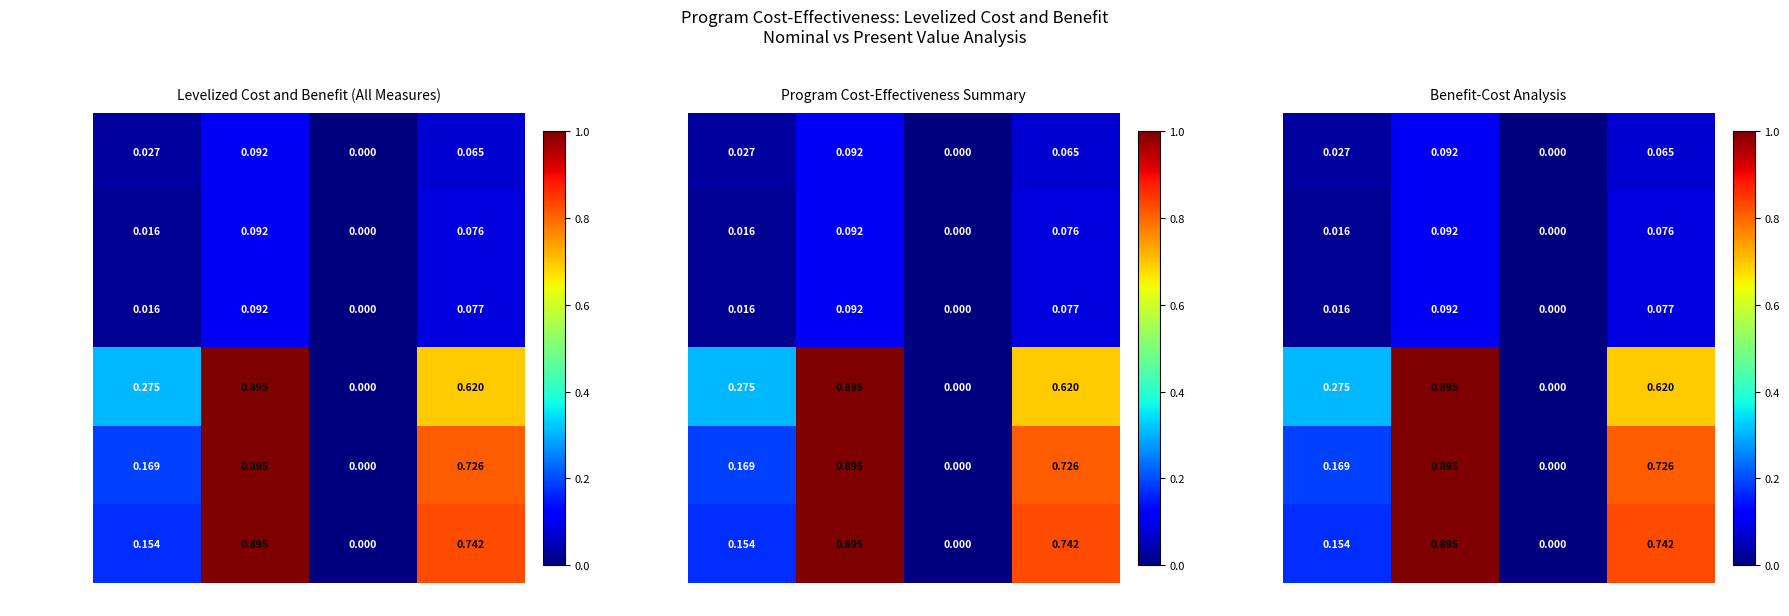

The value of TRC ($/kWh) at Cost is 0.0. True or false?

False